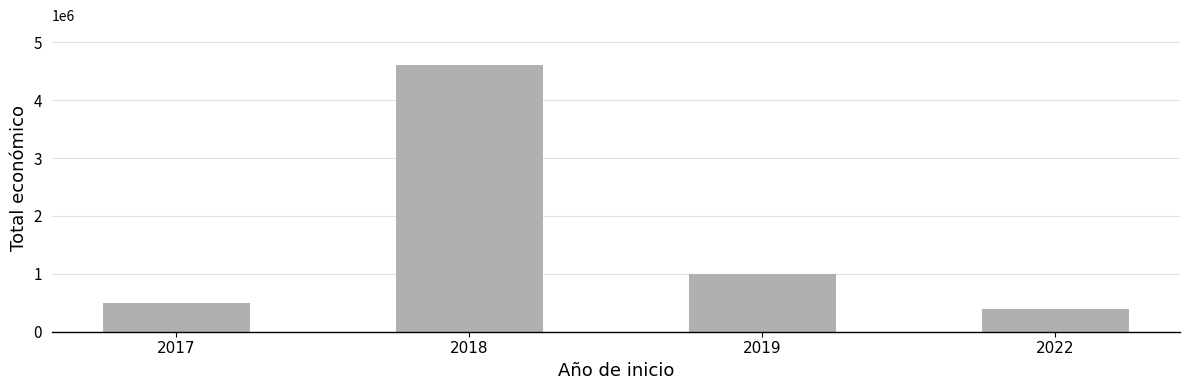

How many data points does each series have?

4